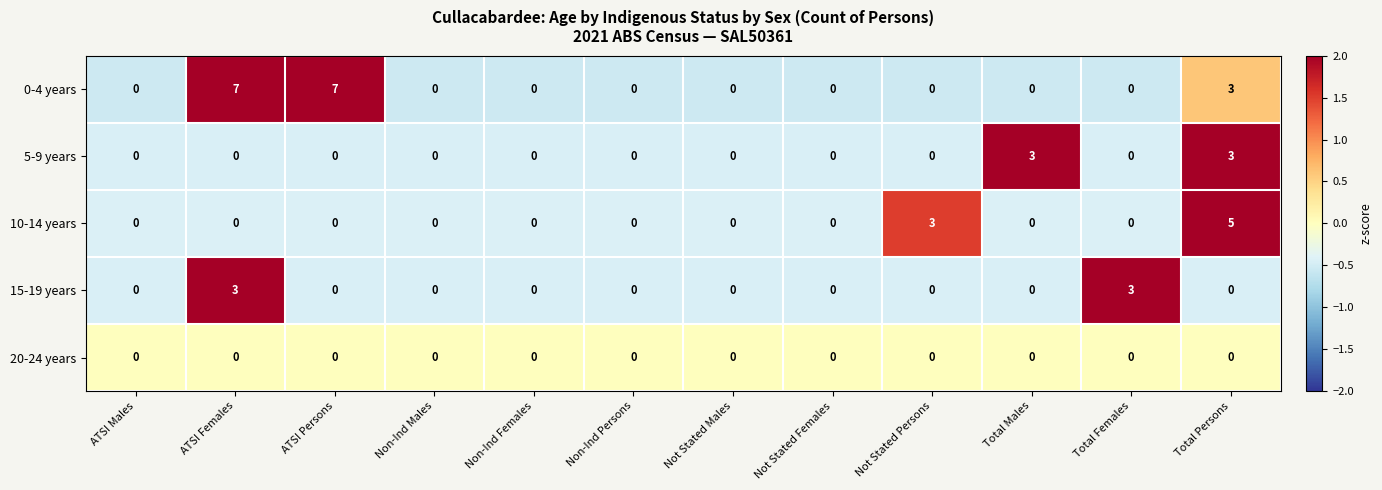

Between ATSI Persons and Total Males, which series saw the biggest shift?

0-4 years